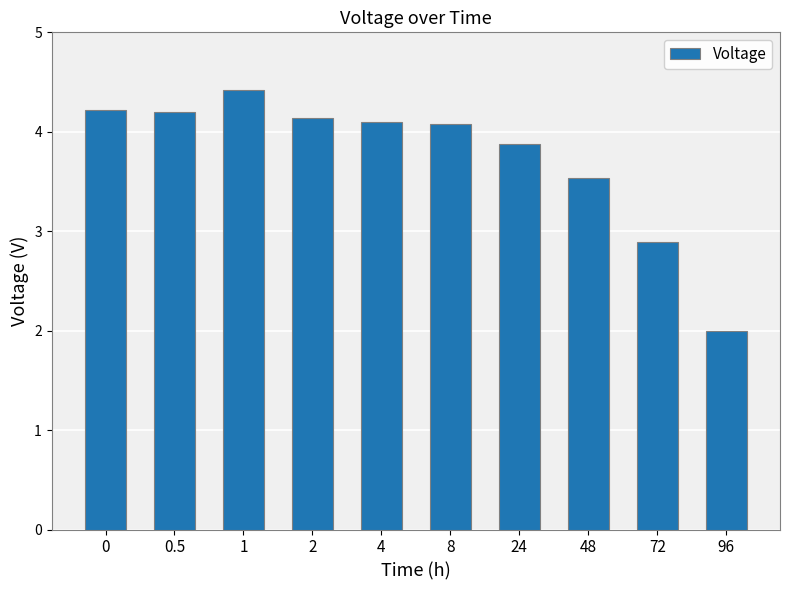

Which label corresponds to the largest value in the chart?

1